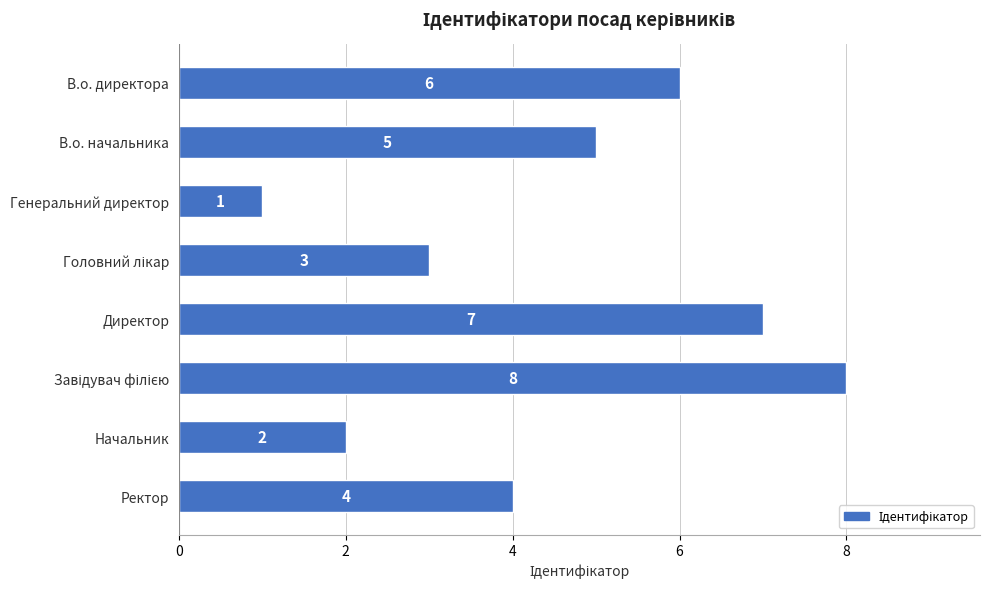

What is the greatest value displayed?

8